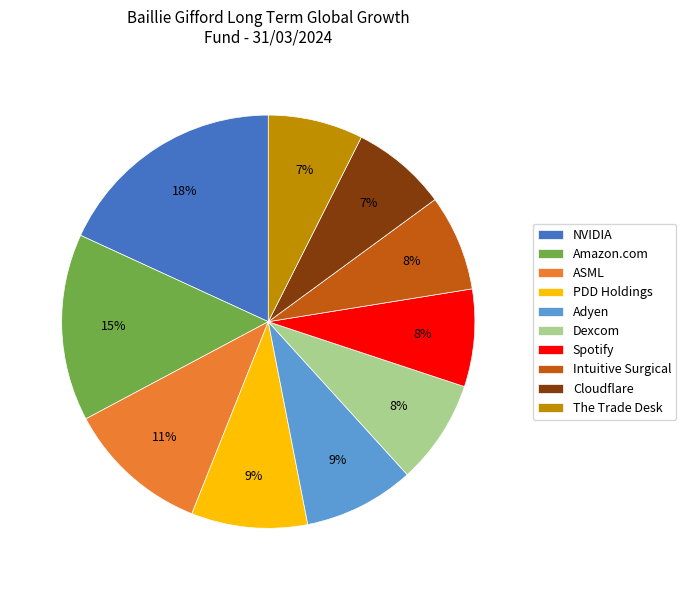

How many segments does this pie chart have?

10